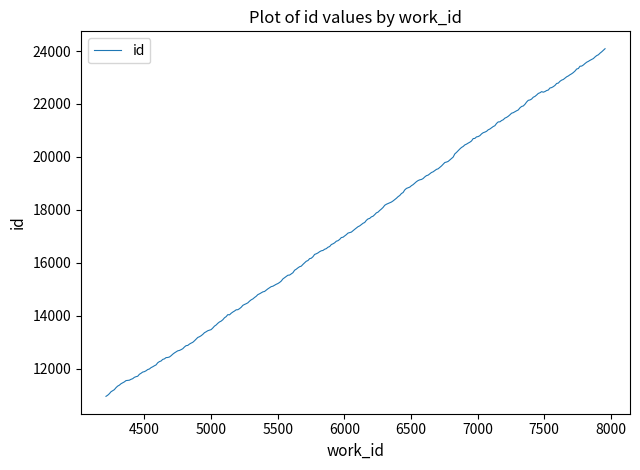

Is this an area chart (filled region under the line)?

No